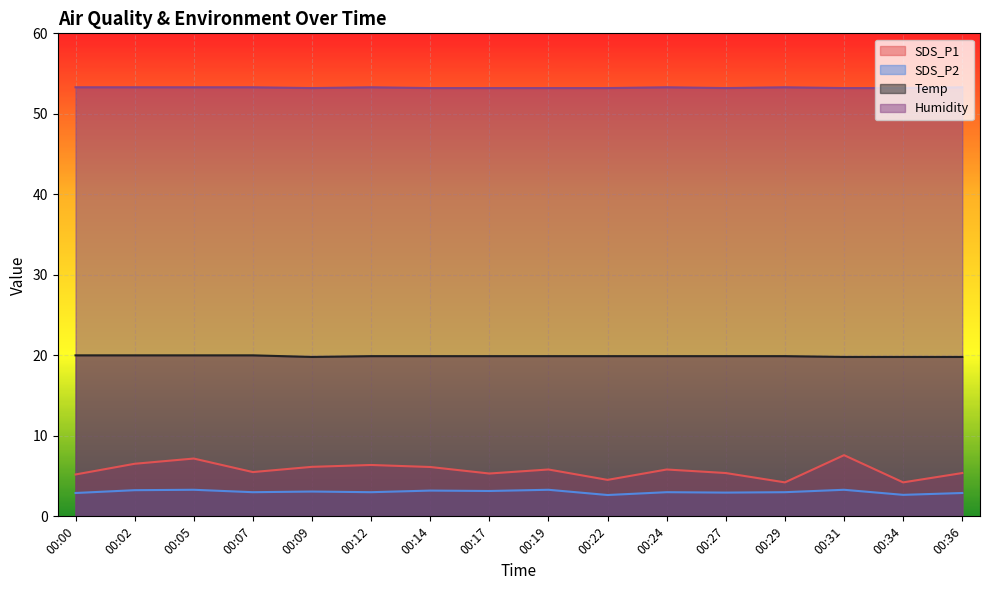

Is the value of SDS_P2 at 00:02 greater than the value of Temp at 00:07?

No